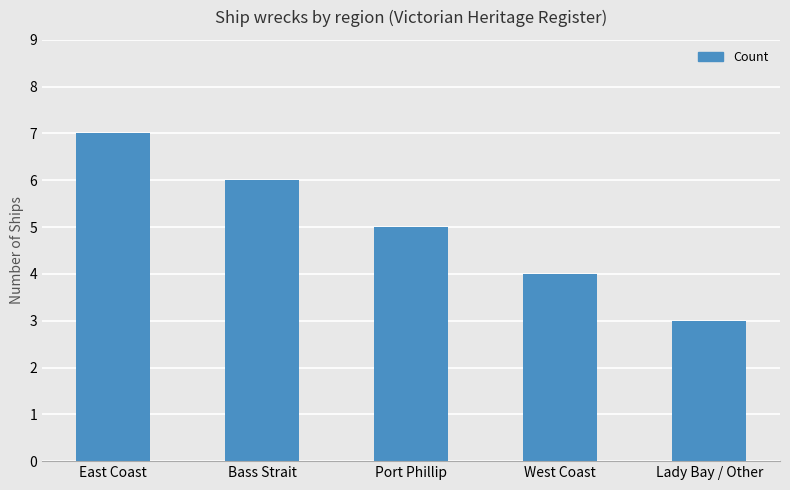

What is the change in value from West Coast to Lady Bay / Other?

-1